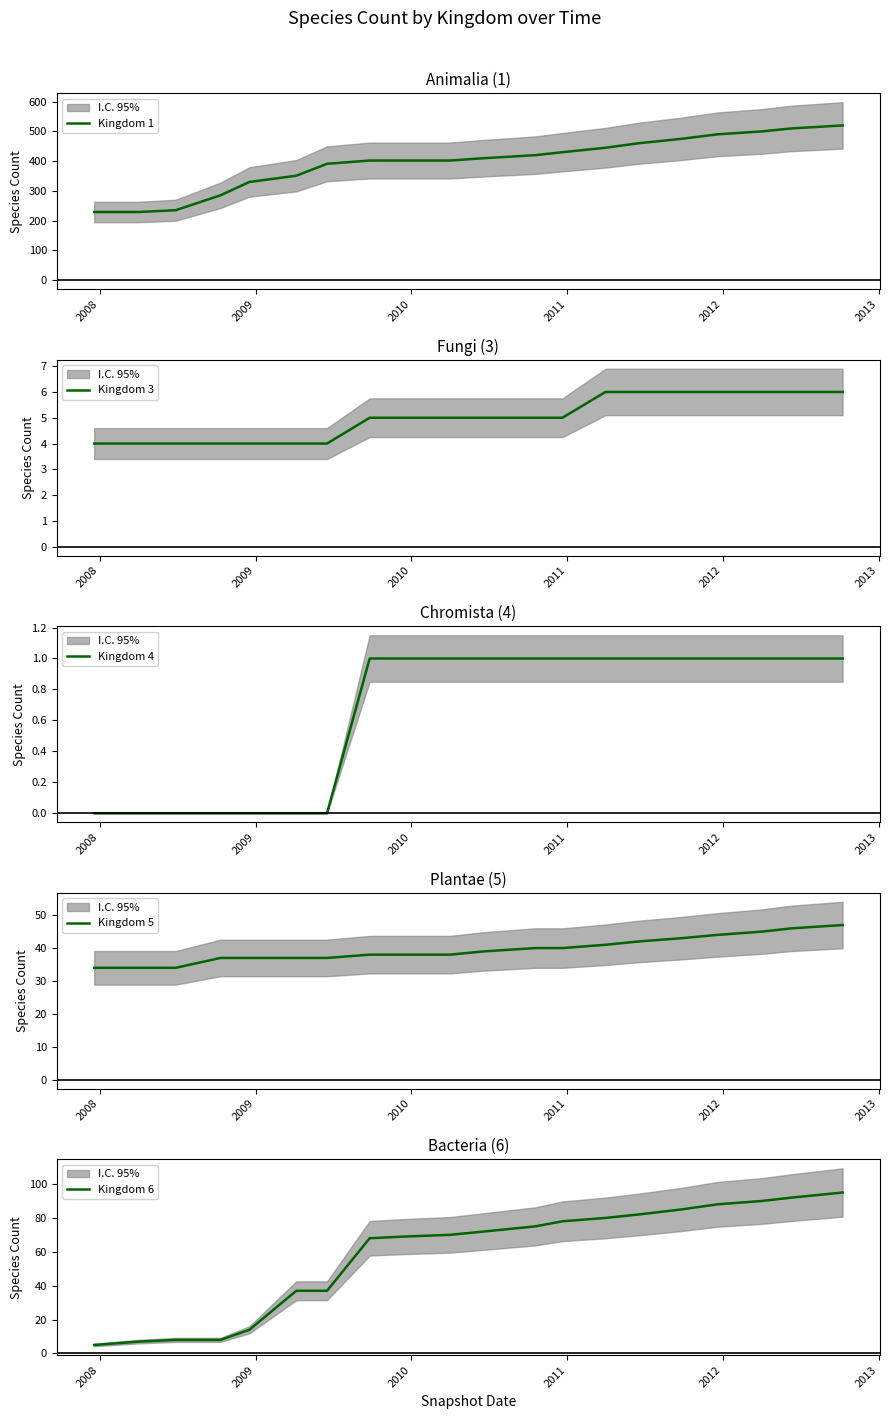

What is the average value of the Kingdom 5 series?

40